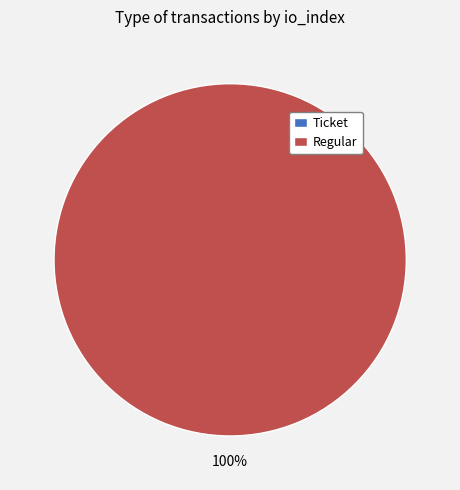

How many segments does this pie chart have?

2